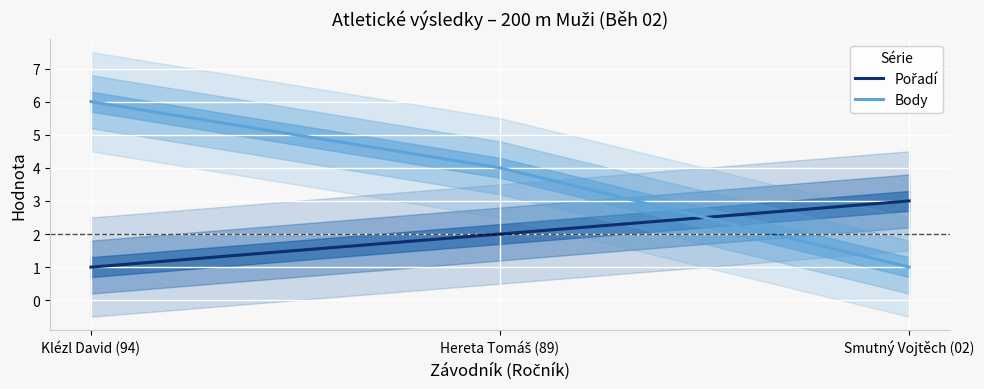

List the series in order of their overall mean, highest first.

Body, Pořadí